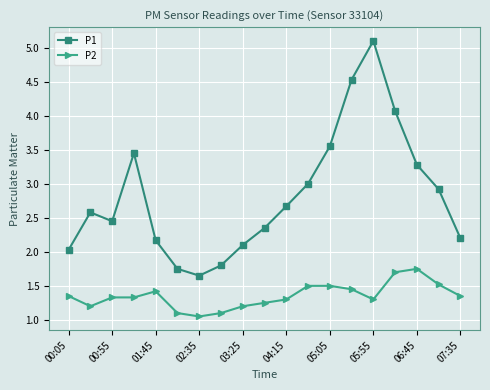

What is the maximum value shown in the chart?

5.1